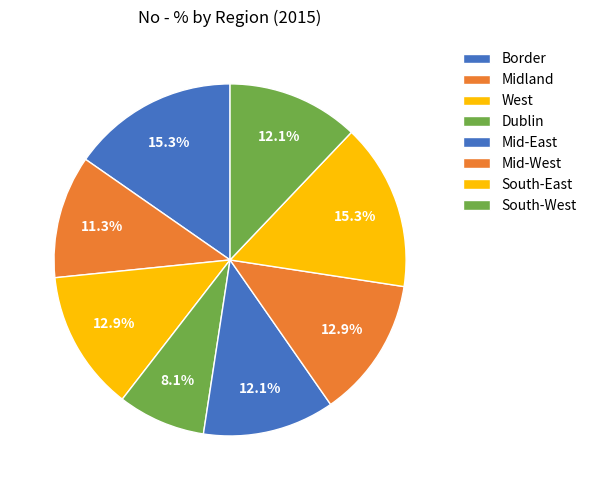

How many segments does this pie chart have?

8